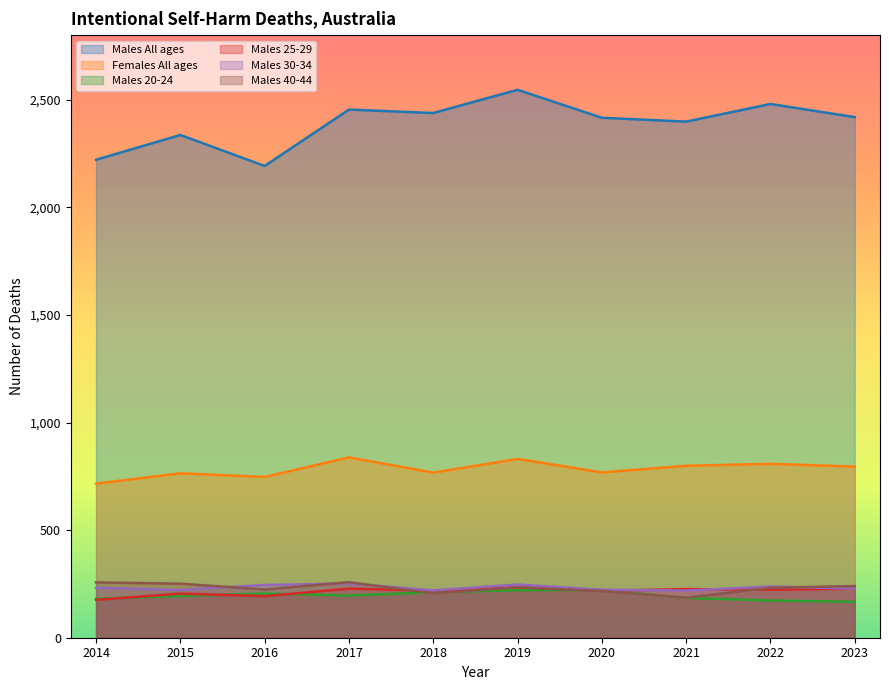

At which category does Males 20-24 reach its first local peak?

2016